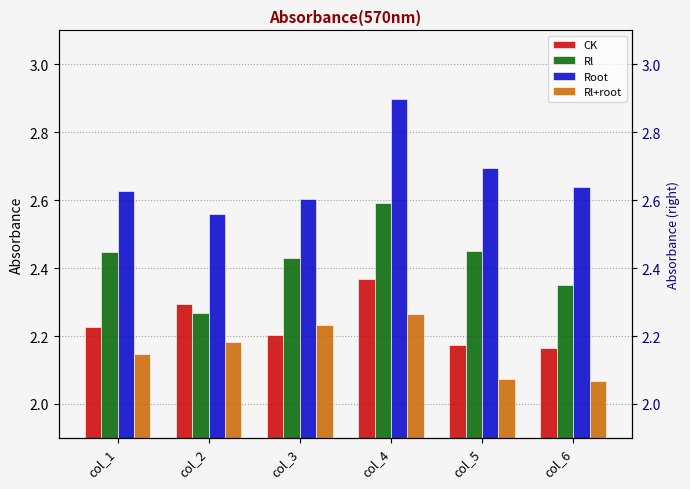

The Rl+root series shows 0.7 at col_2. True or false?

False